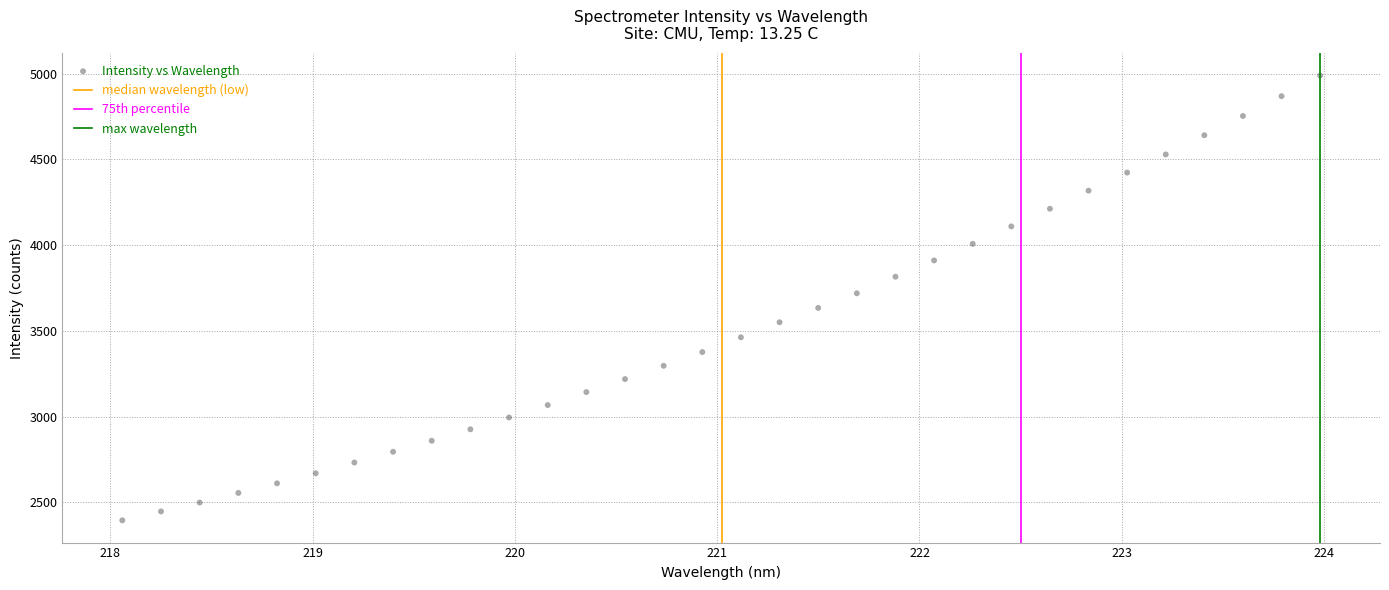

What is the range of X values (max minus min)?

5.9